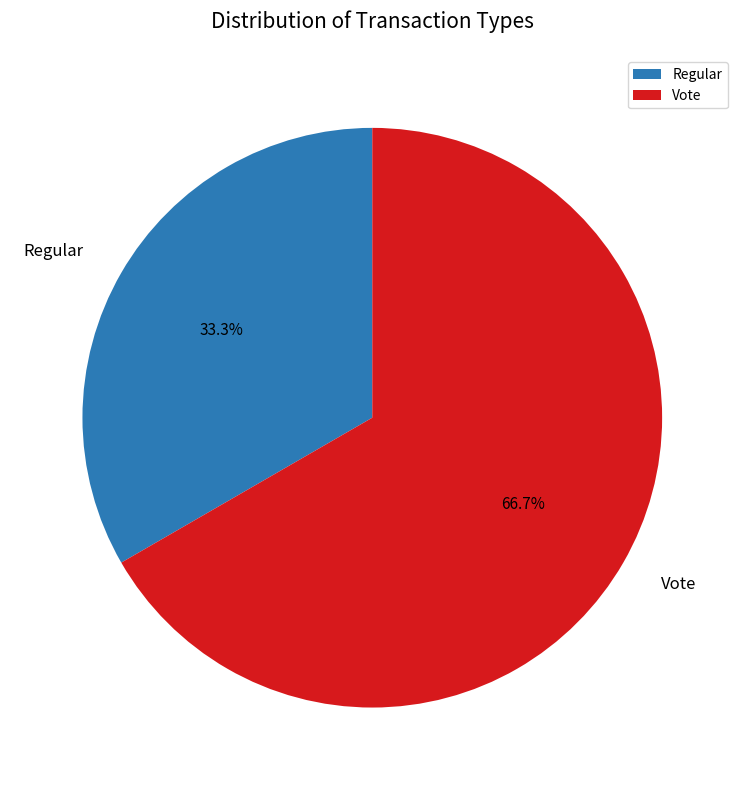

To the nearest percent, what is the average slice percentage?

50%